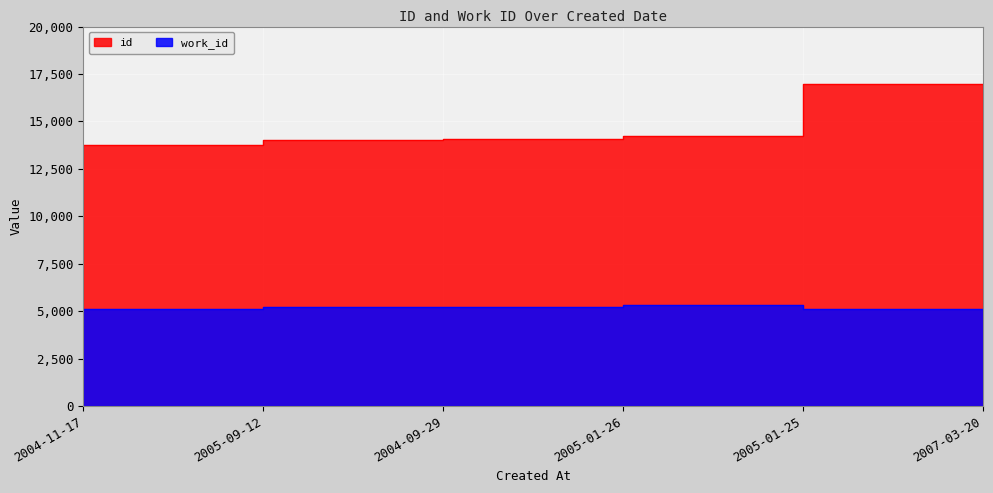

Which category has the highest value in the work_id series?

2005-01-25